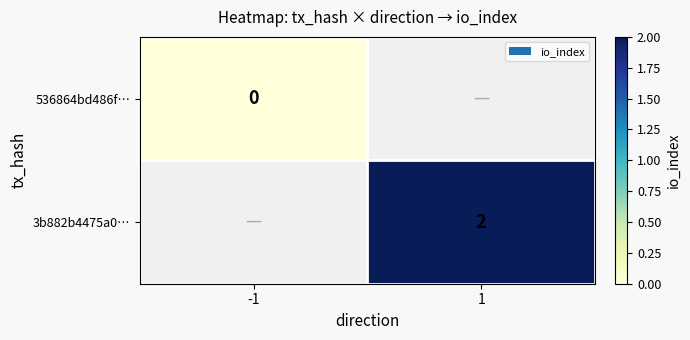

Which label corresponds to the largest value in the chart?

1